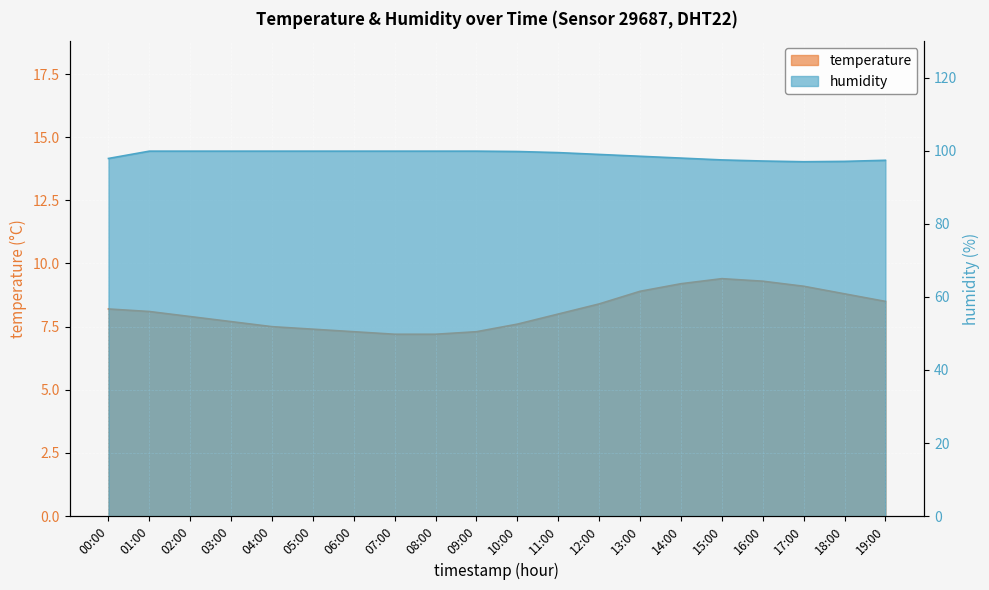

The value of temperature at 18:00 is 1.9. True or false?

False